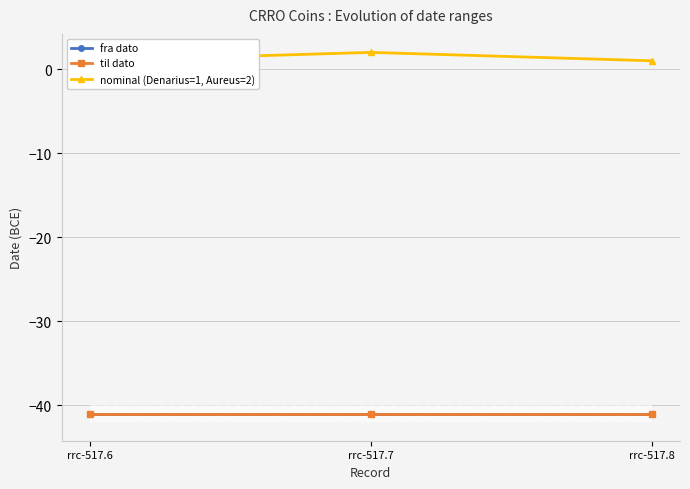

The value of fra dato at rrc-517.7 is -64. True or false?

False